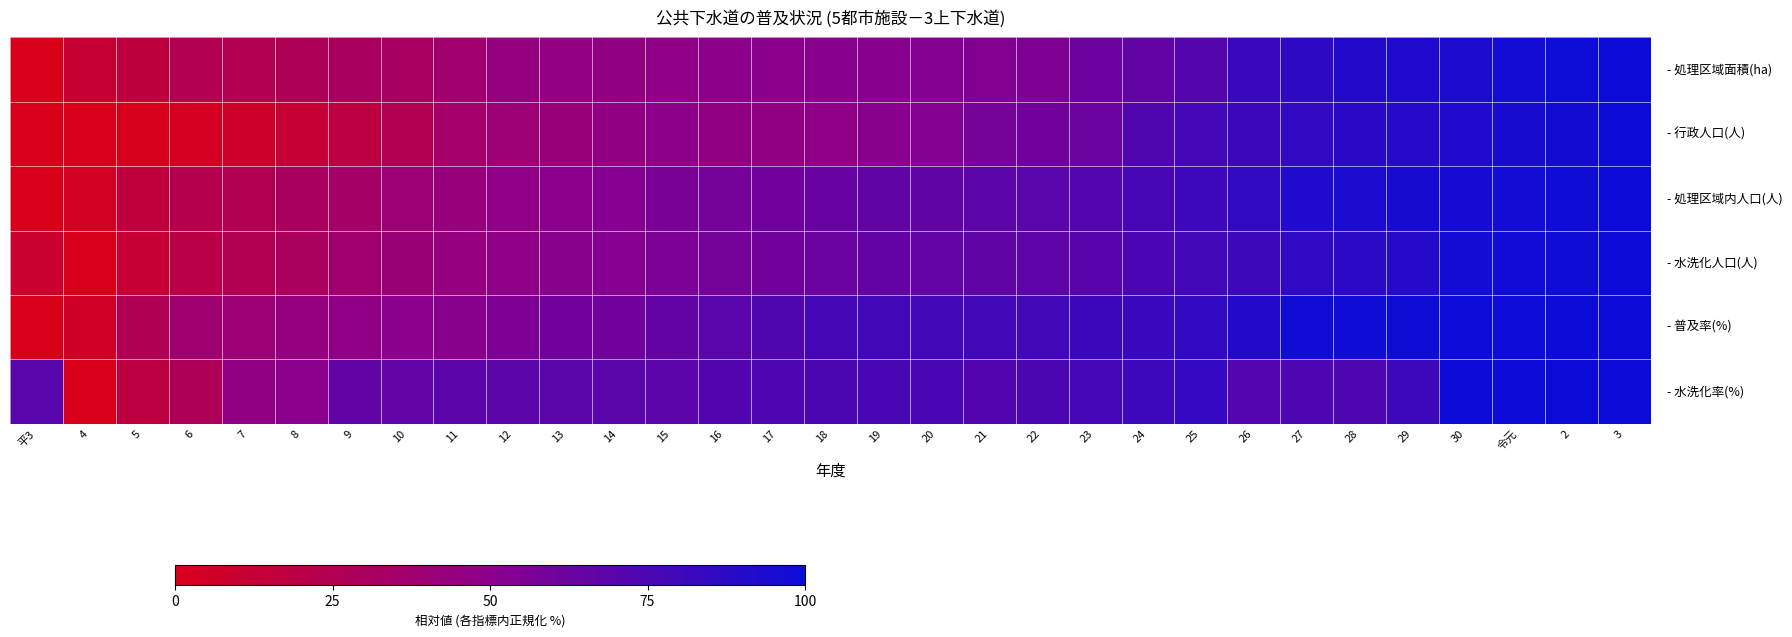

What is the total value across all series at 平3?

0.8